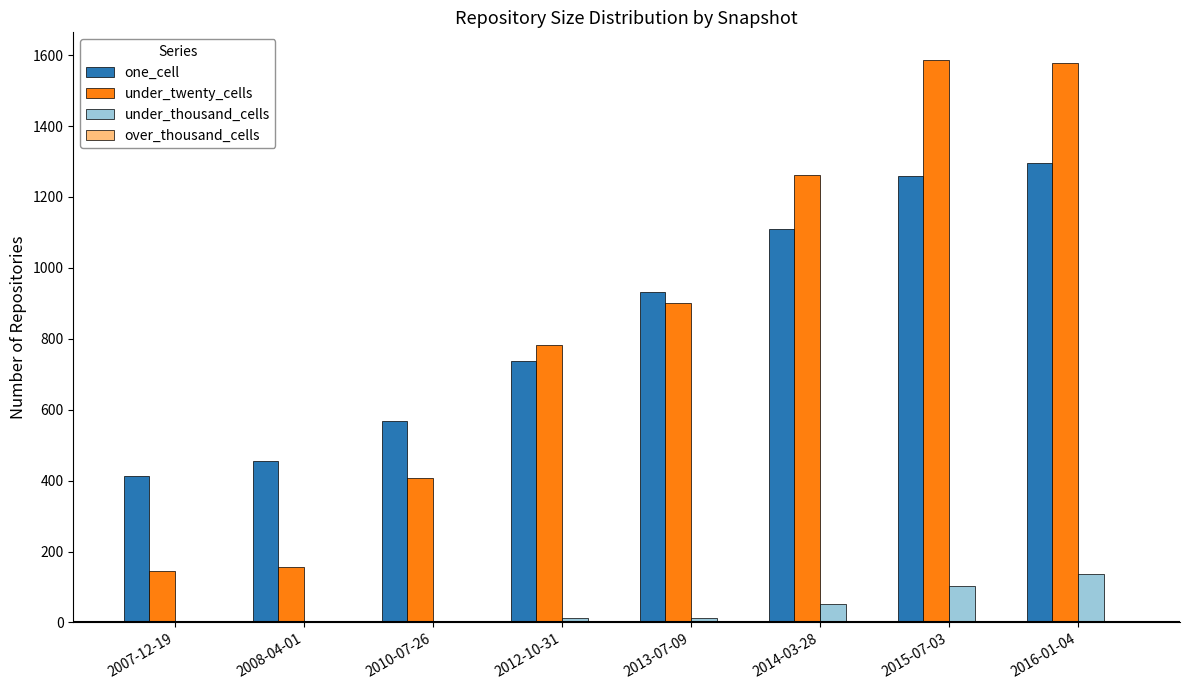

The value of under_twenty_cells at 2016-01-04 is 1578. True or false?

True